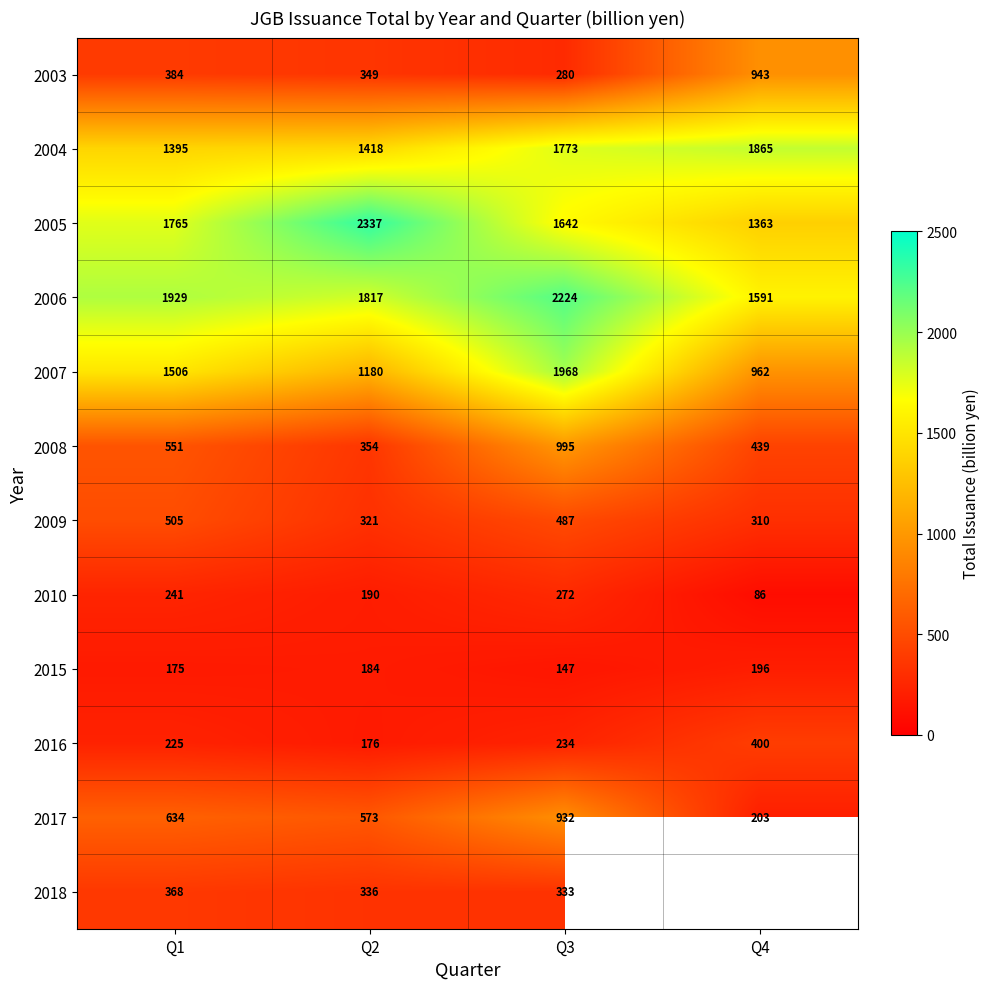

The 2017 series shows 288.3 at Q4. True or false?

False